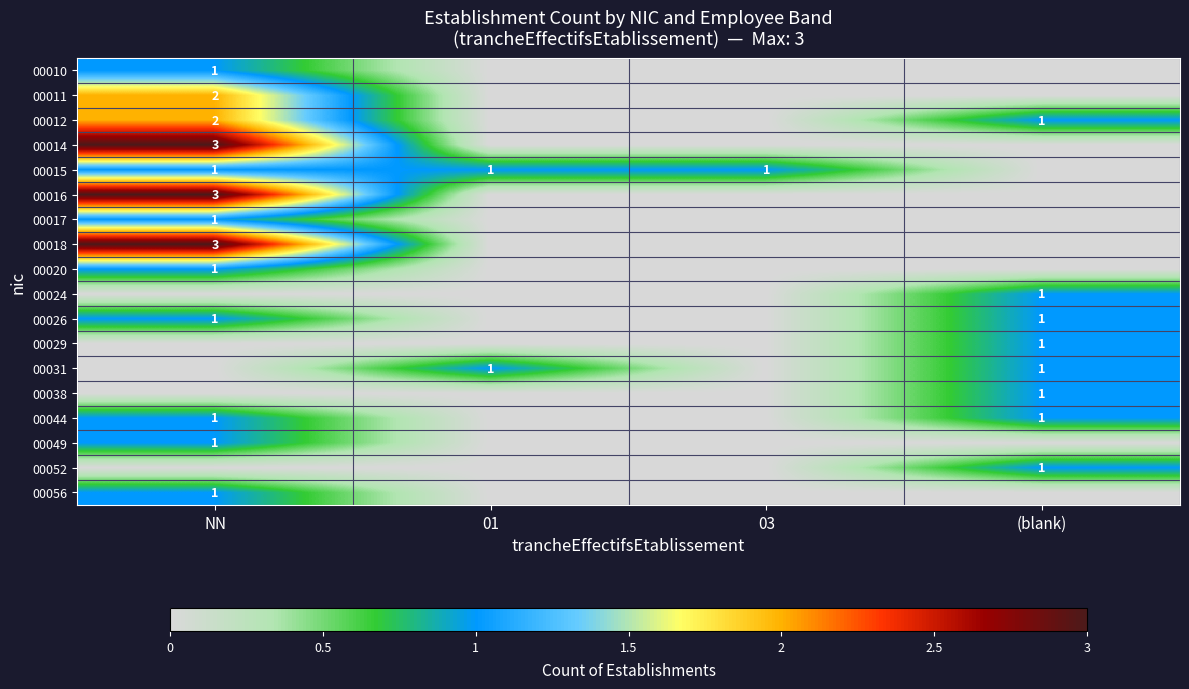

Is it true that 00024 equals 1 at (blank)?

True